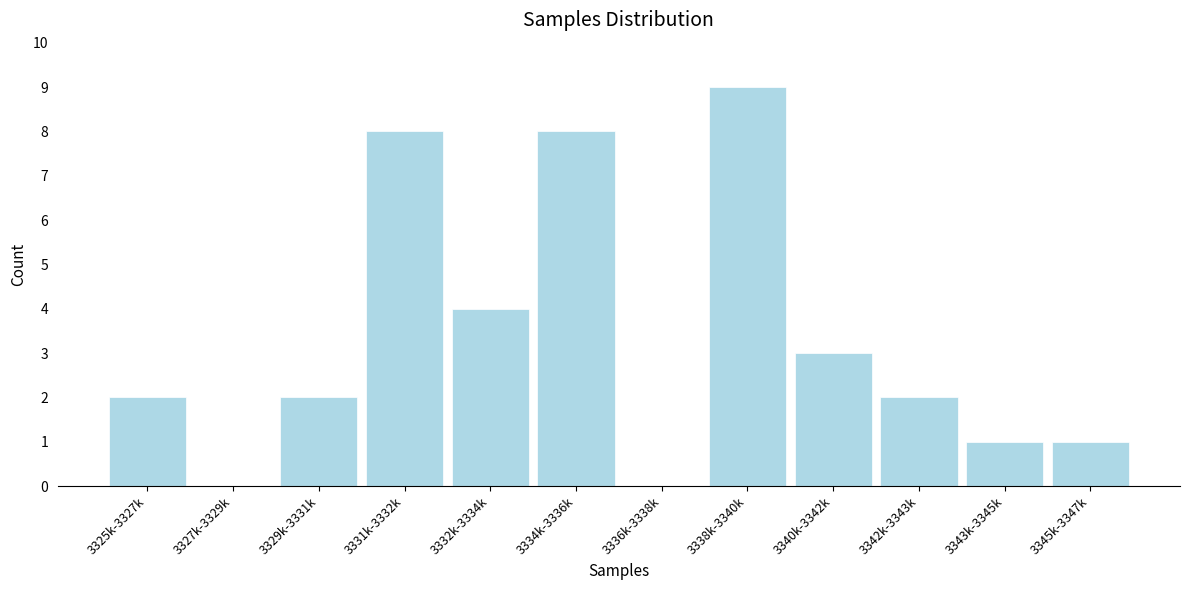

Reading left to right, what are all the values shown in this chart?

3325k-3327k=2	3327k-3329k=0	3329k-3331k=2	3331k-3332k=8	3332k-3334k=4	3334k-3336k=8	3336k-3338k=0	3338k-3340k=9	3340k-3342k=3	3342k-3343k=2	3343k-3345k=1	3345k-3347k=1